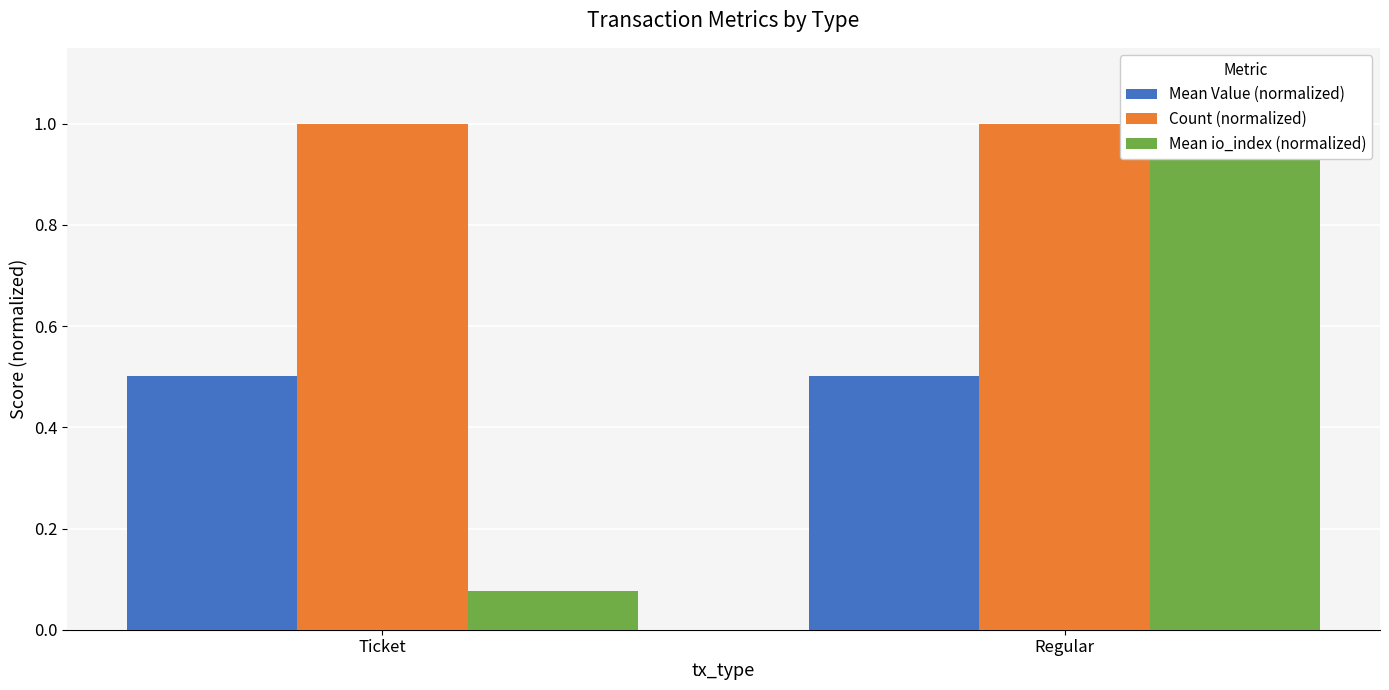

What is the label of the 2nd bar from the right?

Ticket